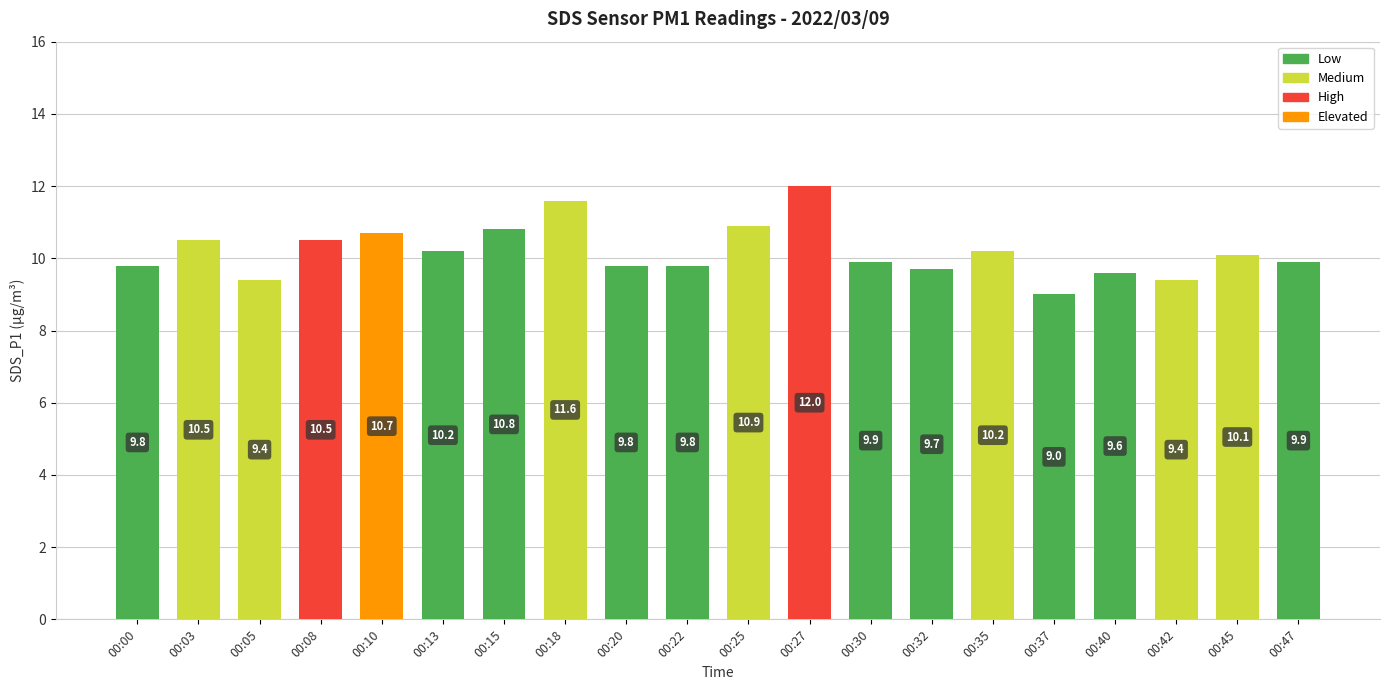

What is the greatest value displayed?

12.0